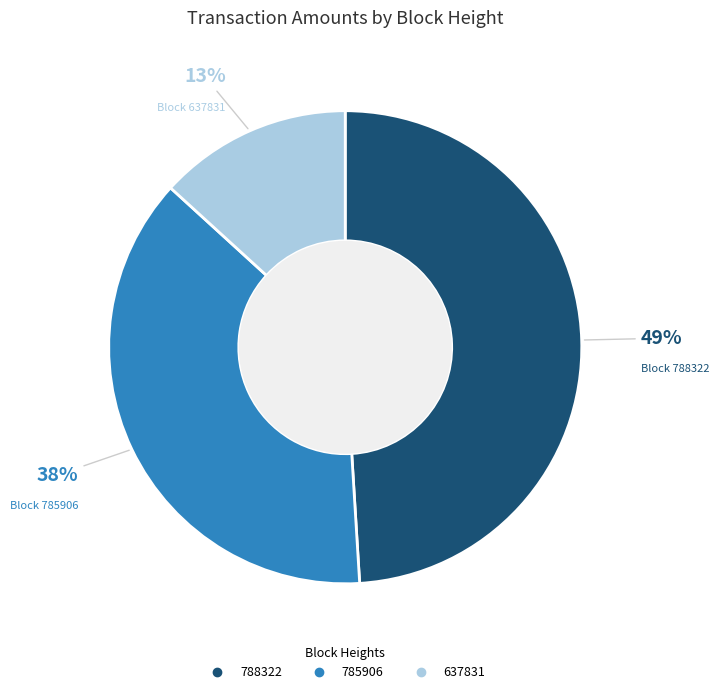

To the nearest percent, what is the difference between the largest and smallest slice percentages?

36%